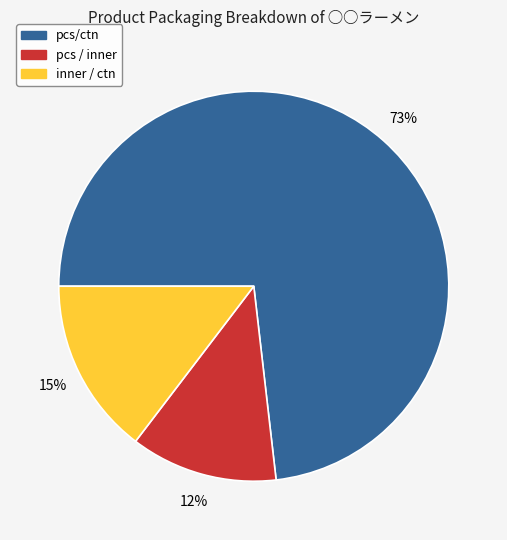

Do pcs / inner and inner / ctn together represent more than half of the pie?

No